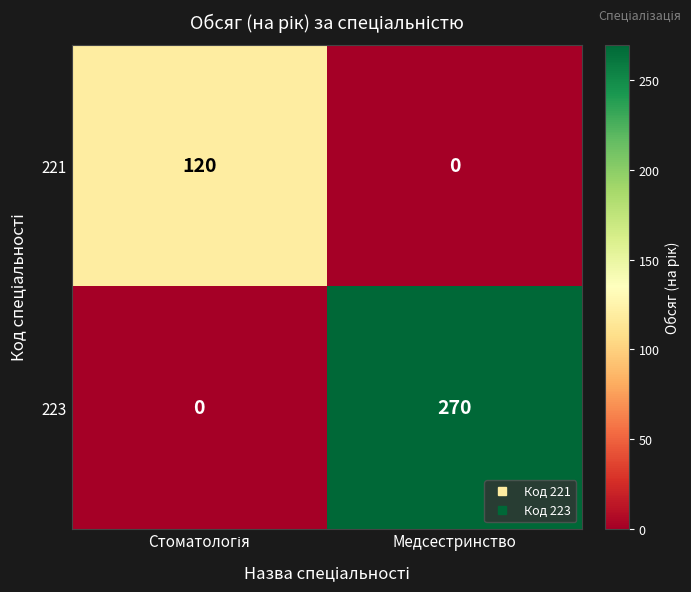

Which series has the largest total across all categories?

223